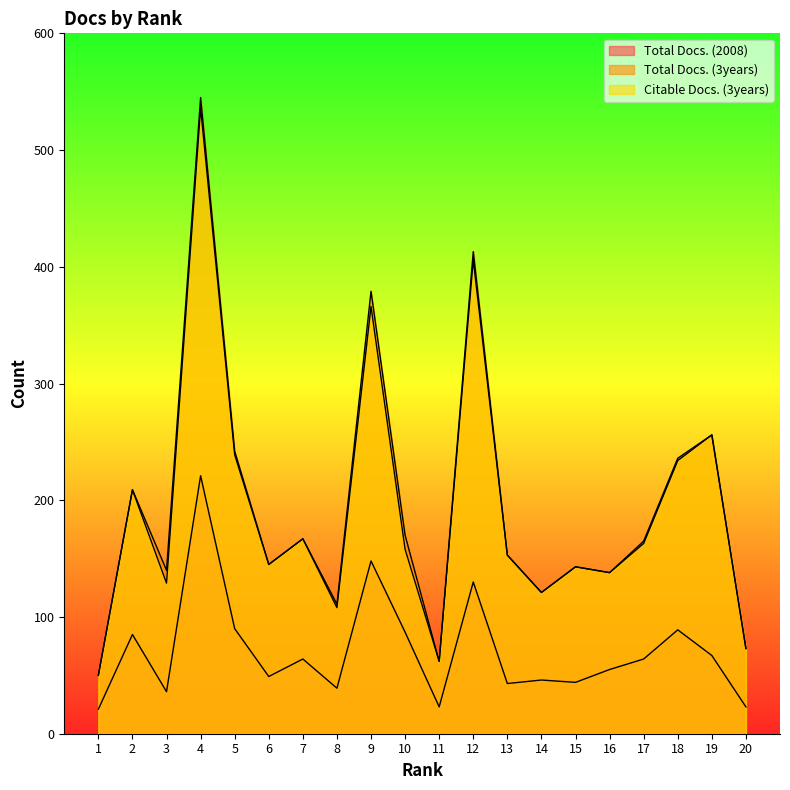

Does the chart have visible grid lines?

No